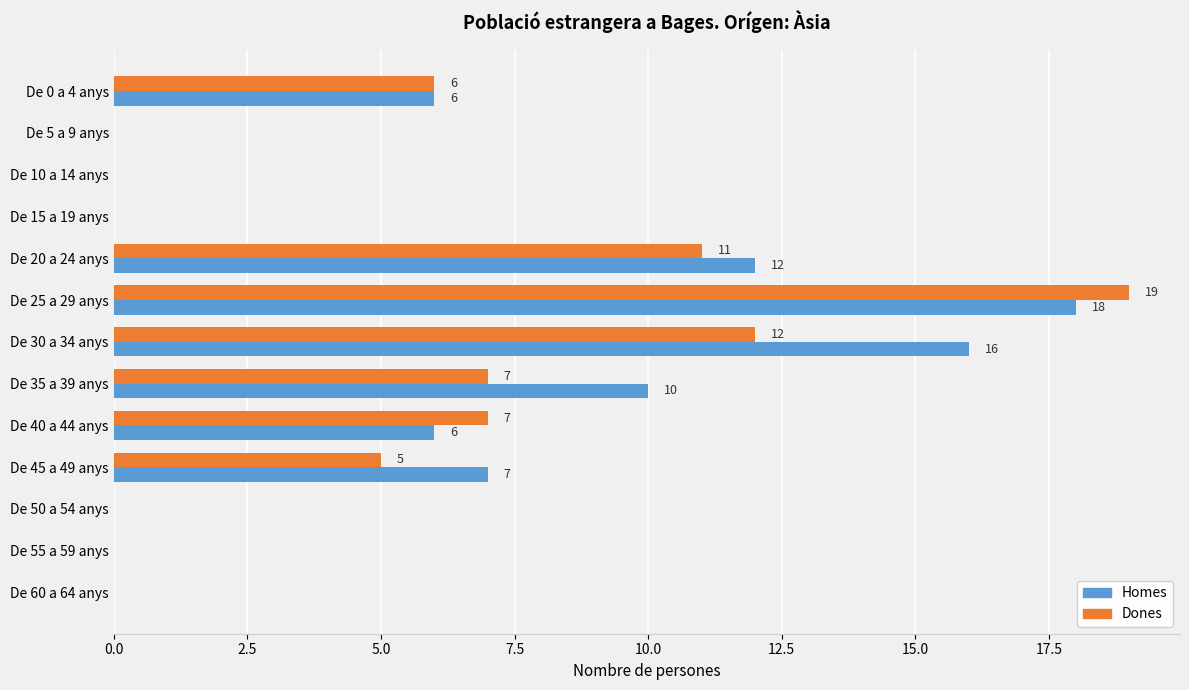

The Homes series shows 6 at De 60 a 64 anys. True or false?

False